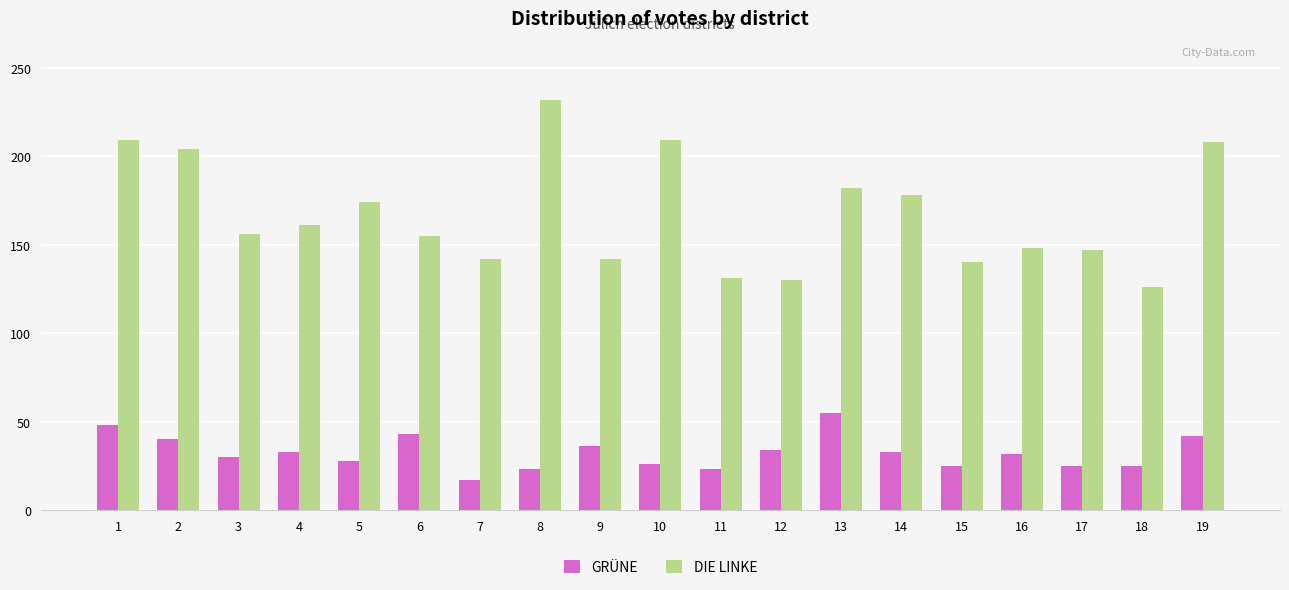

The GRÜNE series shows 53 at 2. True or false?

False